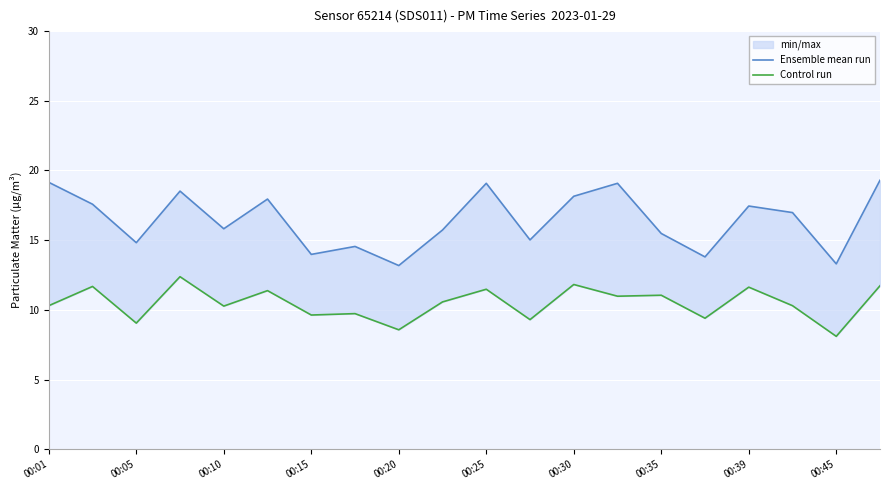

The value of Ensemble mean run at 00:25 is 19.1. True or false?

True